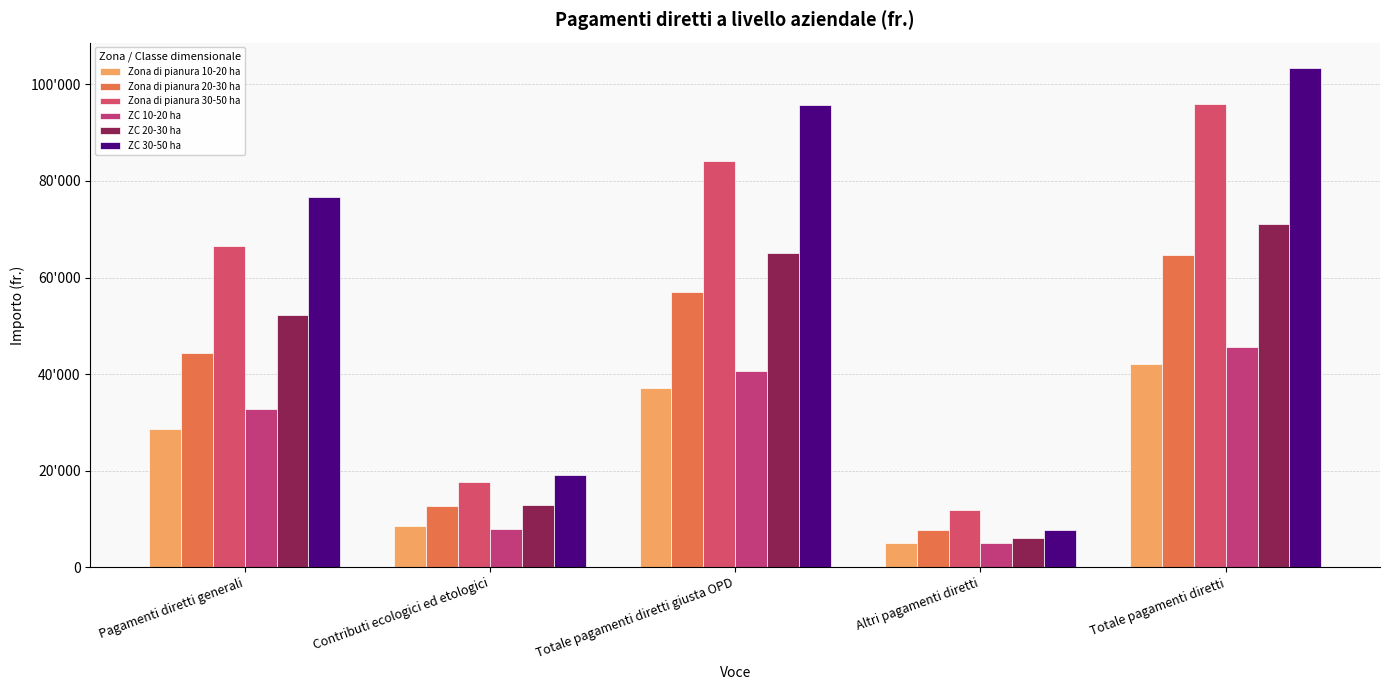

Which series has the largest range (max minus min)?

ZC 30-50 ha